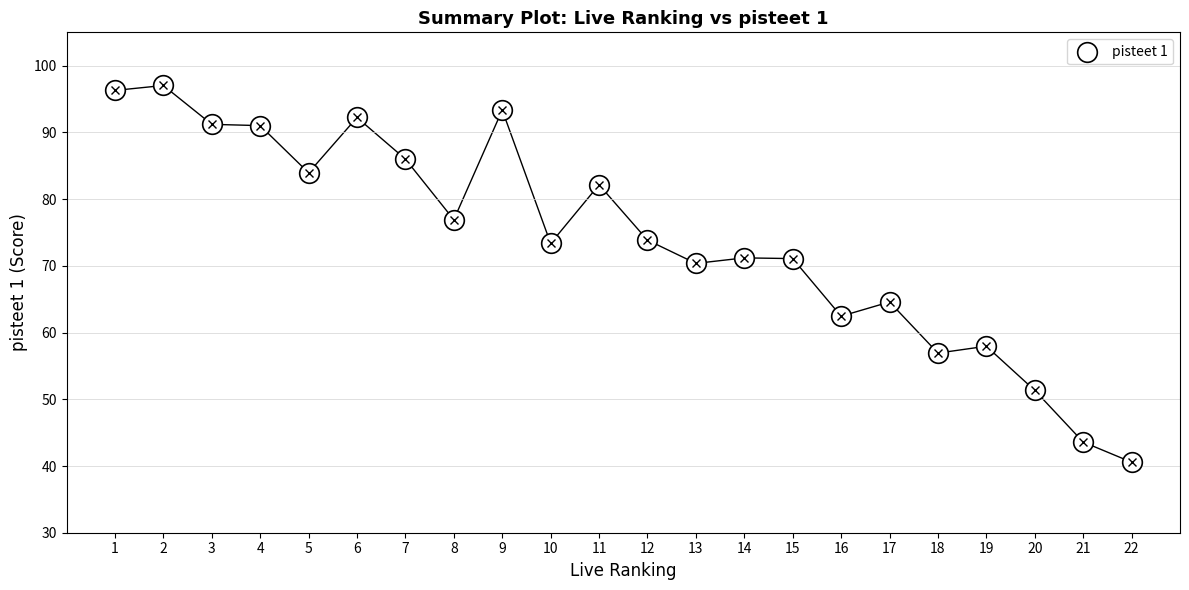

What is the range of Y values (max minus min)?

56.5